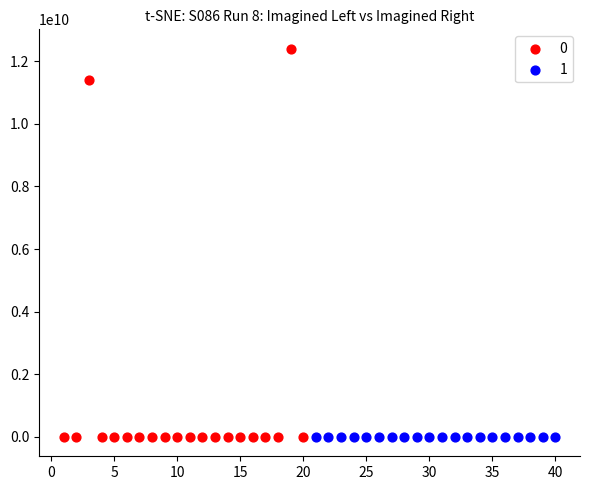

What are all the series names shown in the legend?

0, 1